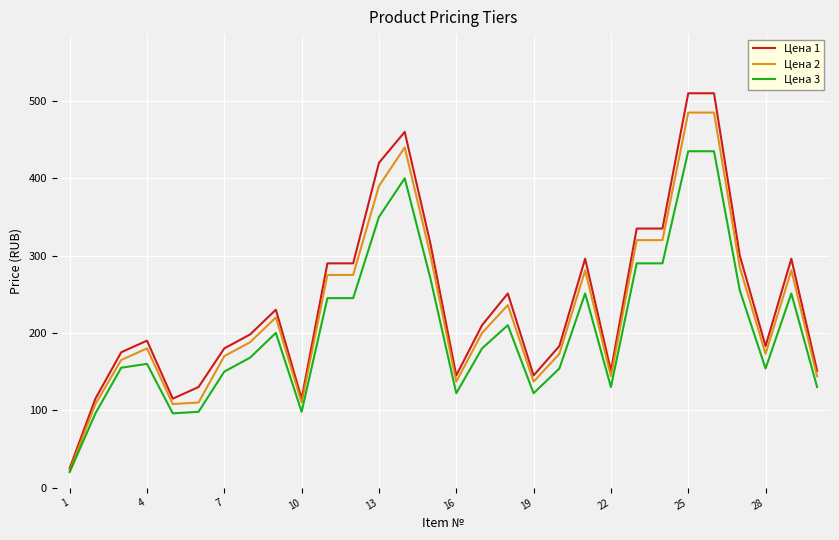

List the series in order of their peak value, lowest first.

Цена 3, Цена 2, Цена 1